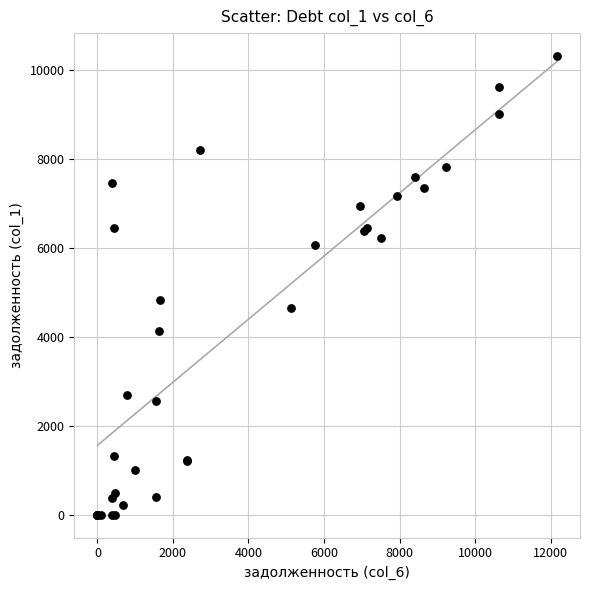

What Y value in the scatter plot is closest to 5159?

4834.5